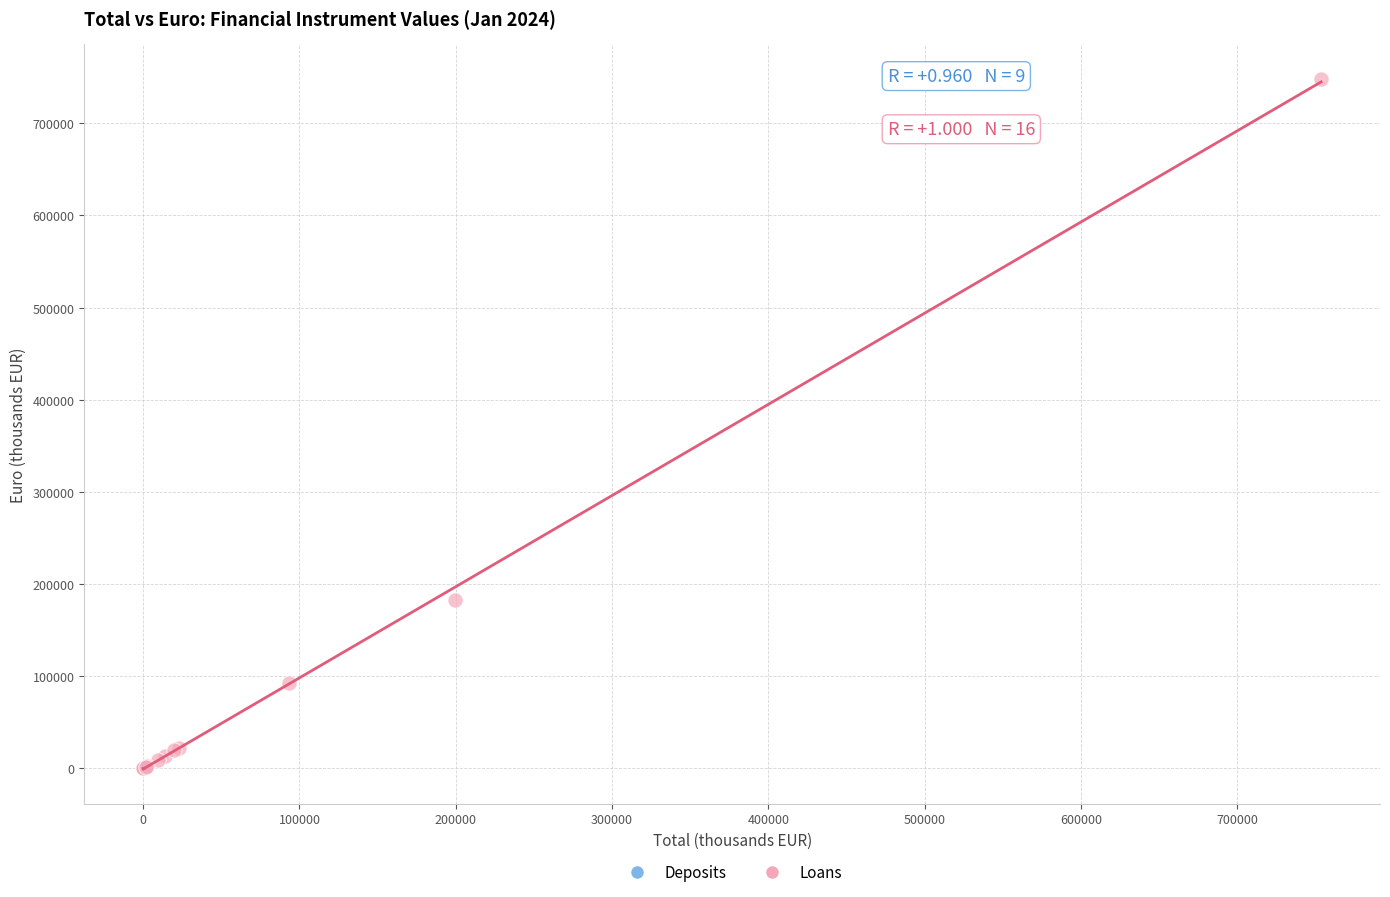

Which series contains the highest Y value?

Loans